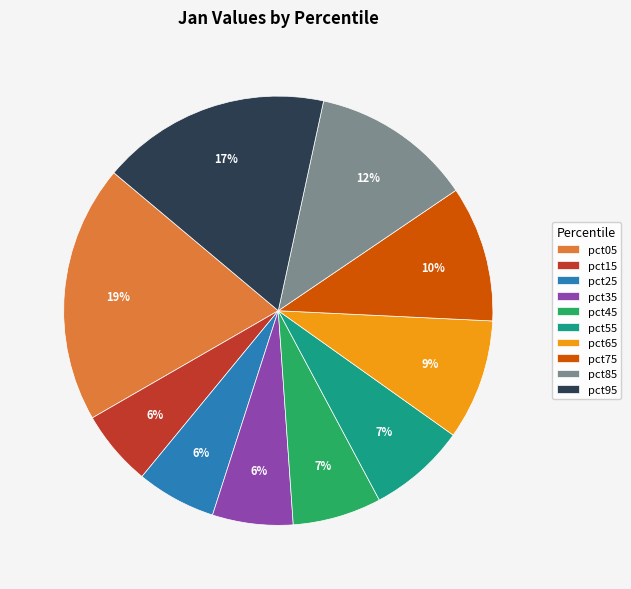

Is there any slice that represents more than half of the pie?

No